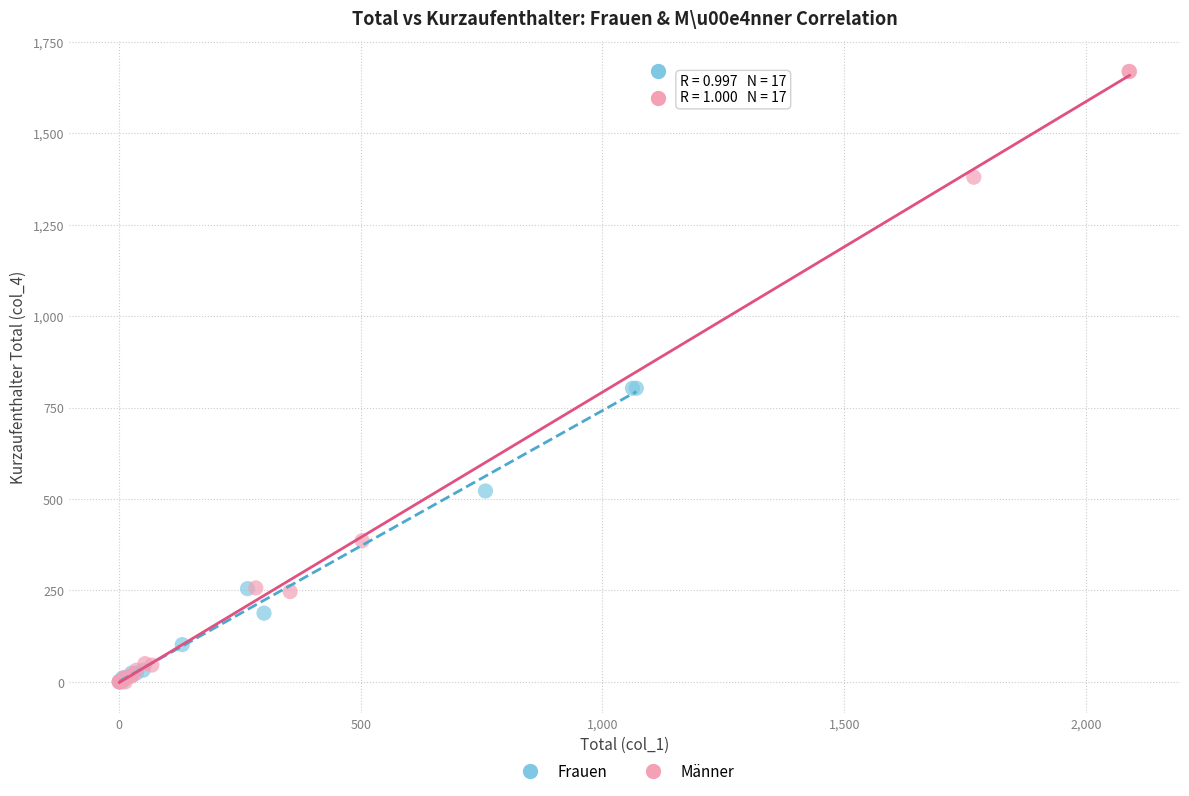

Which series has the largest Y range (max minus min)?

Männer